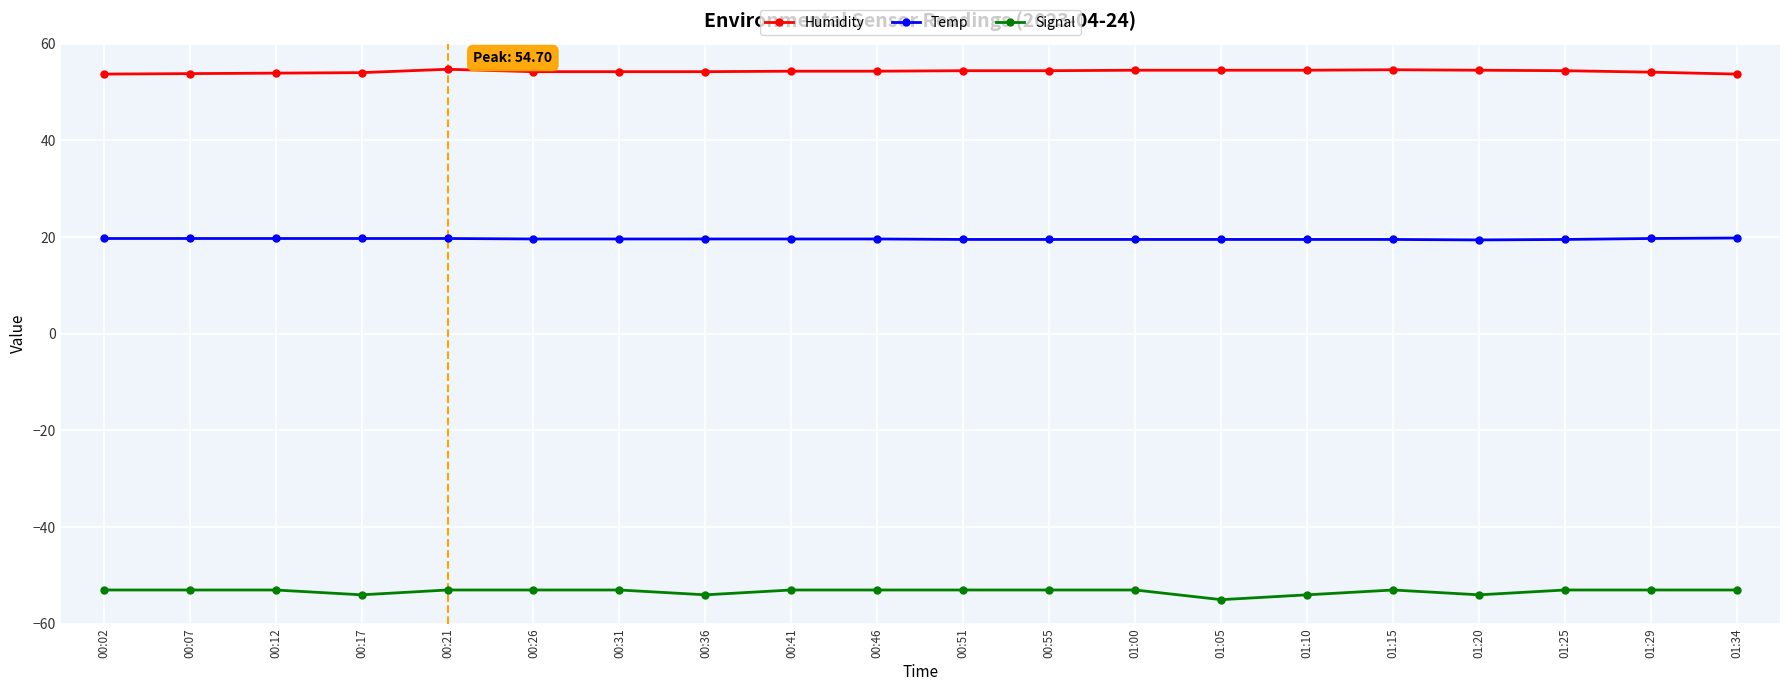

What is the smallest value displayed?

-55.0